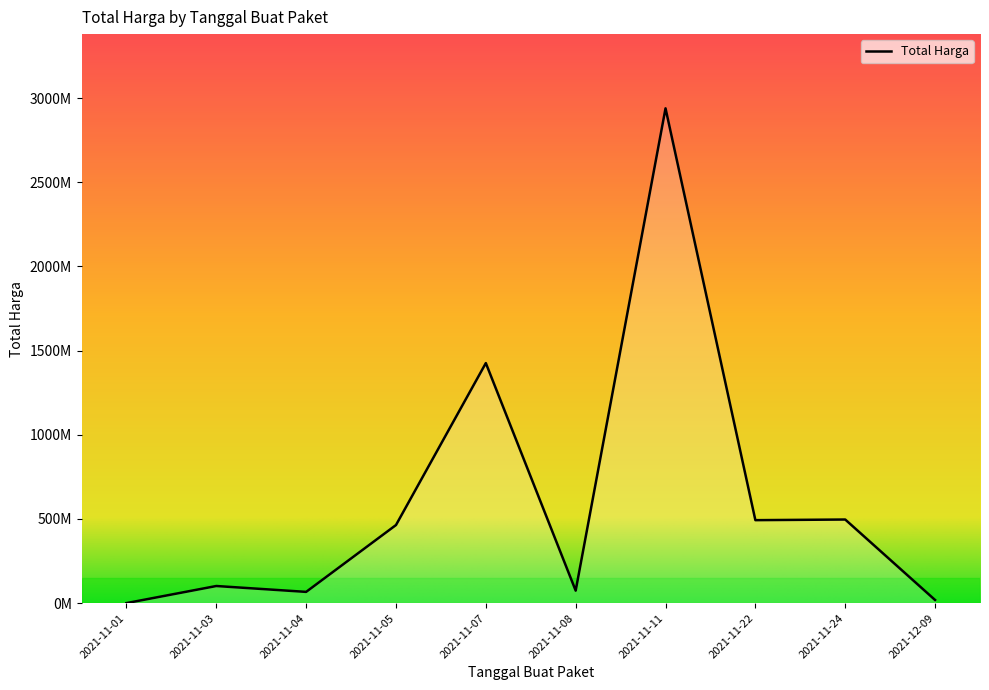

Does the chart have visible grid lines?

No